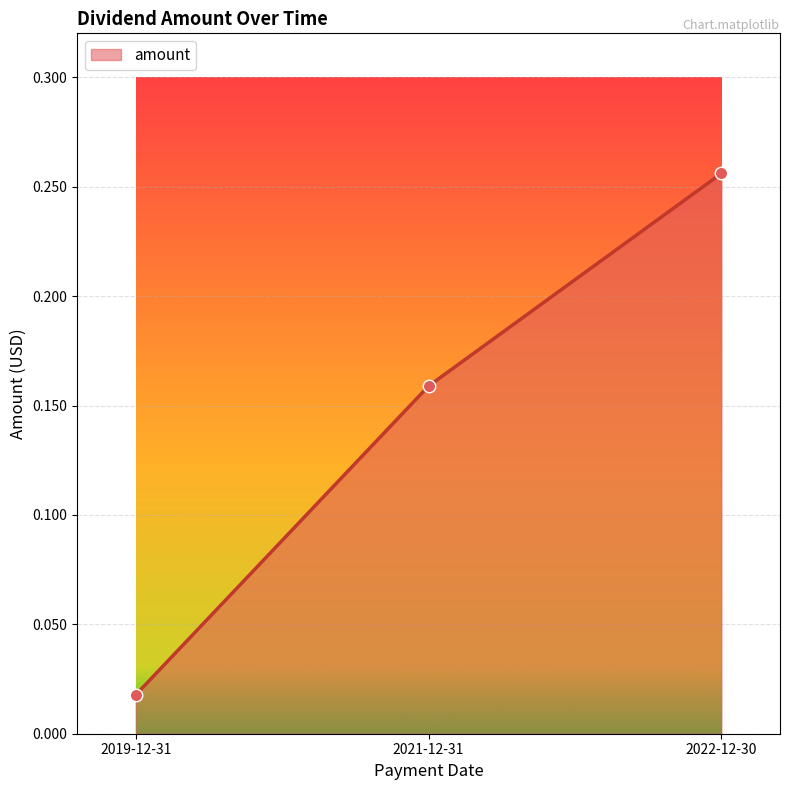

Which has a higher value, 2021-12-31 or 2019-12-31?

2021-12-31